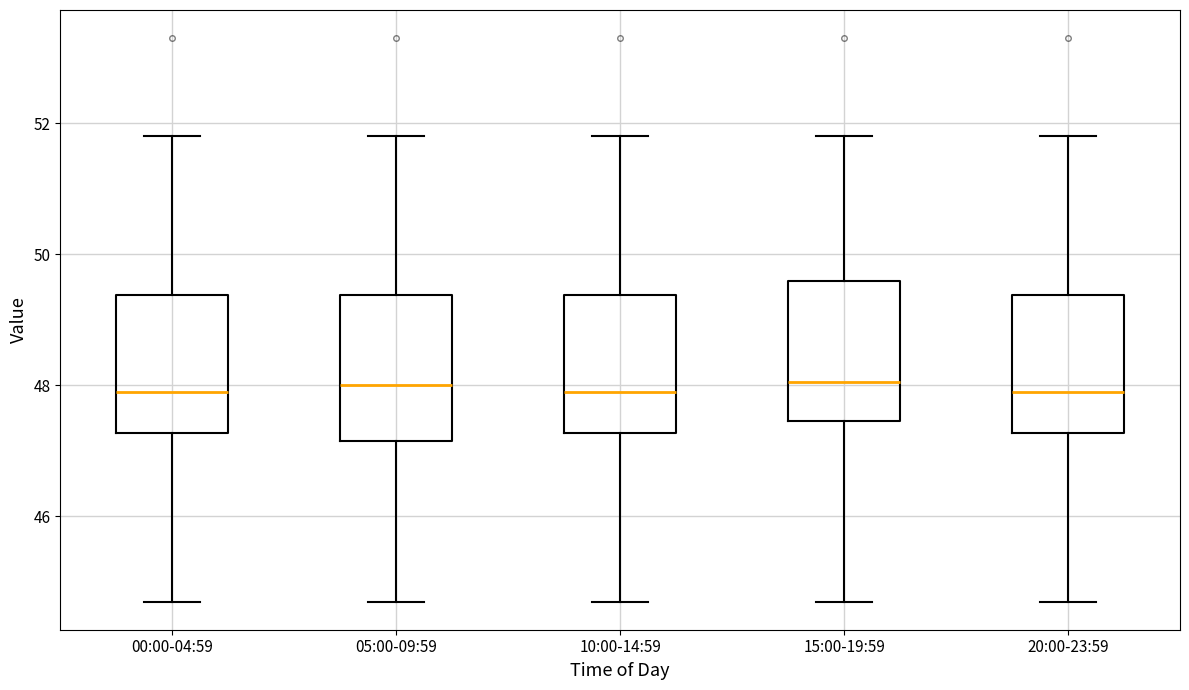

Where is the lower edge of the box for 20:00-23:59 on the y-axis? The values are not printed on the chart, so give them approximately, as read against the axis.

47.2